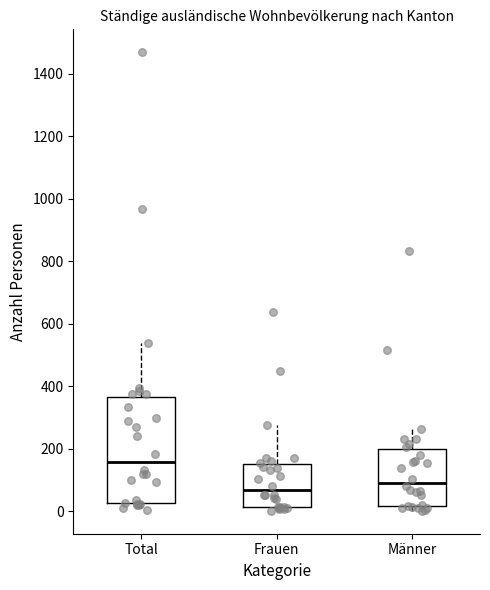

Reading left to right, read every box against the y-axis: the position of its median line, the range the box covers, and the ends of its whiskers. The values are not printed on the chart, so give them approximately, as read against the axis.

Total: median 160, box 20 to 360, whiskers 0 to 540
Frauen: median 60, box 20 to 160, whiskers 0 to 280
Männer: median 100, box 20 to 200, whiskers 0 to 260